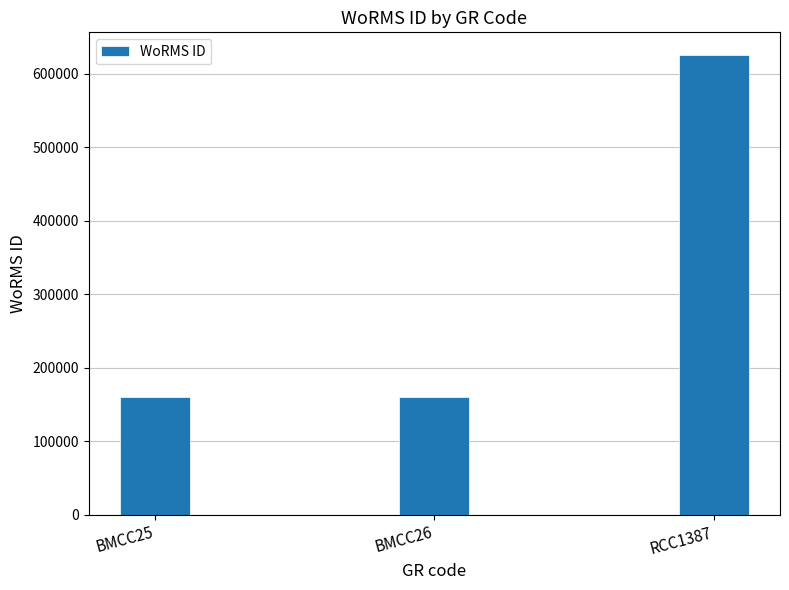

The chart shows a value of 77375 at BMCC26. True or false?

False